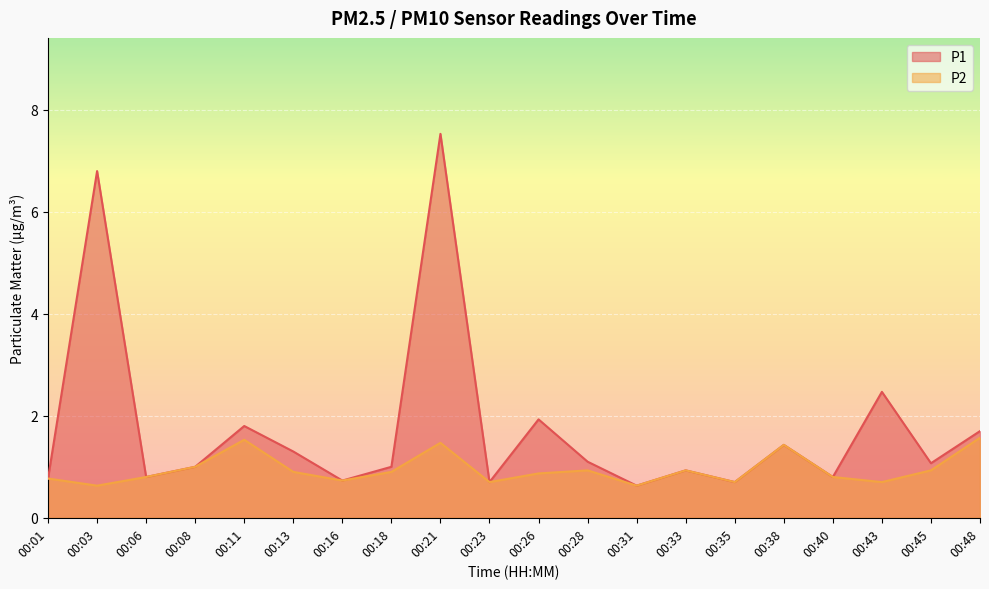

Which series has the largest range (max minus min)?

P1